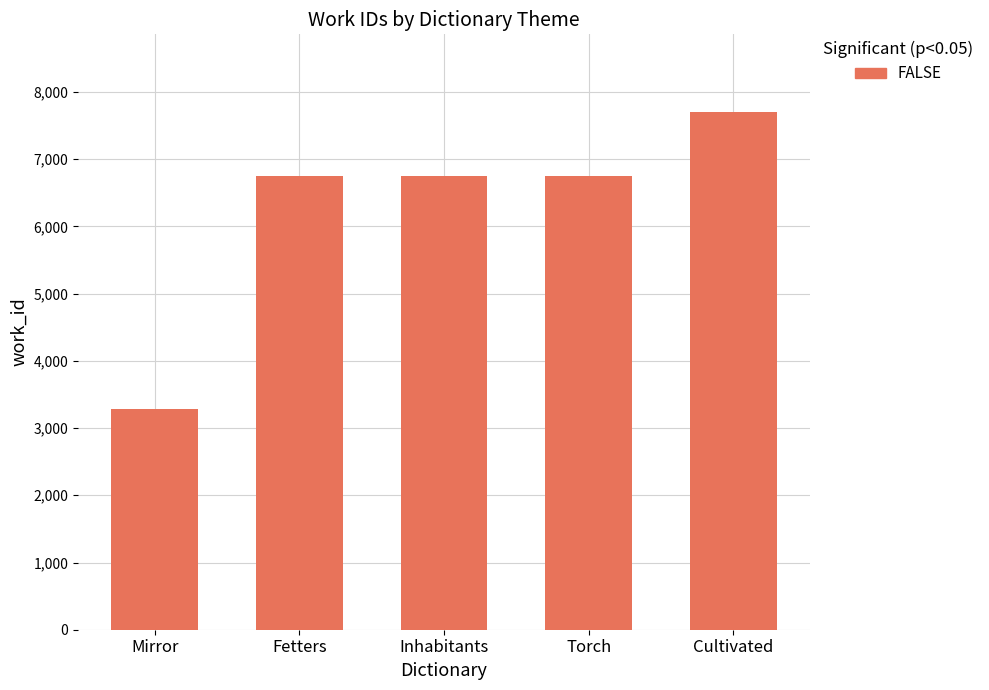

What is the difference between the maximum and minimum values?

4424